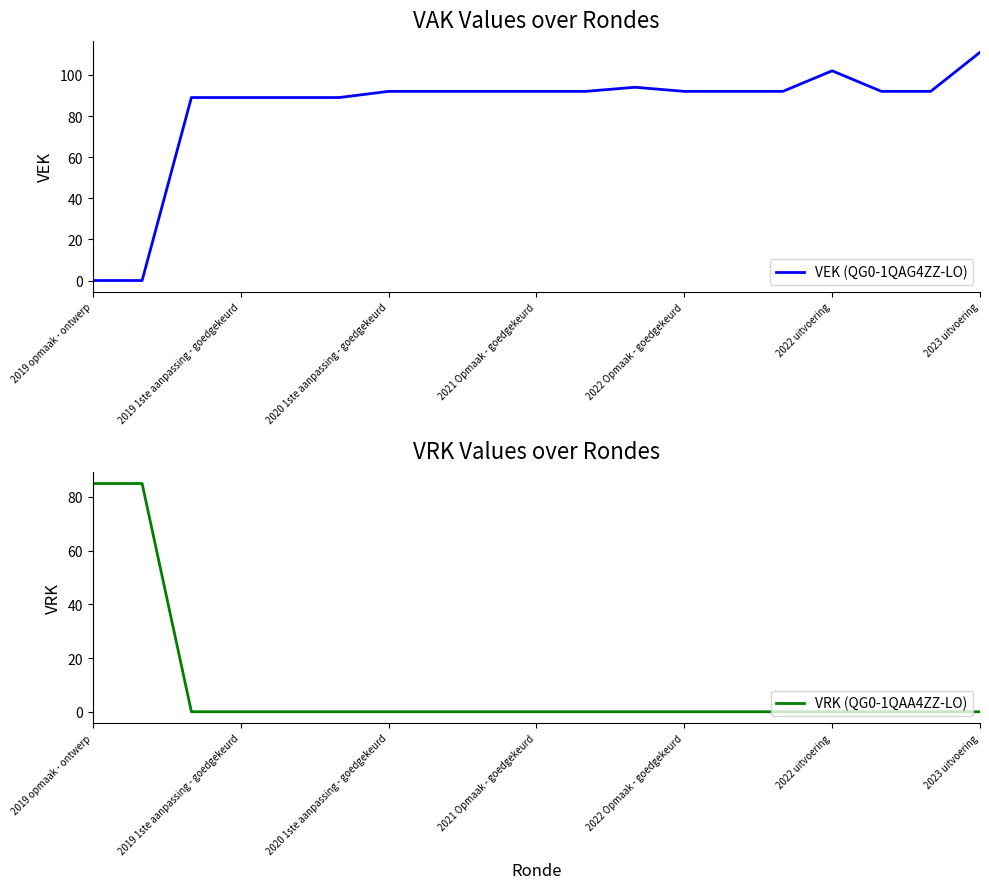

The VEK (QG0-1QAG4ZZ-LO) series shows 143 at 2023 uitvoering. True or false?

False